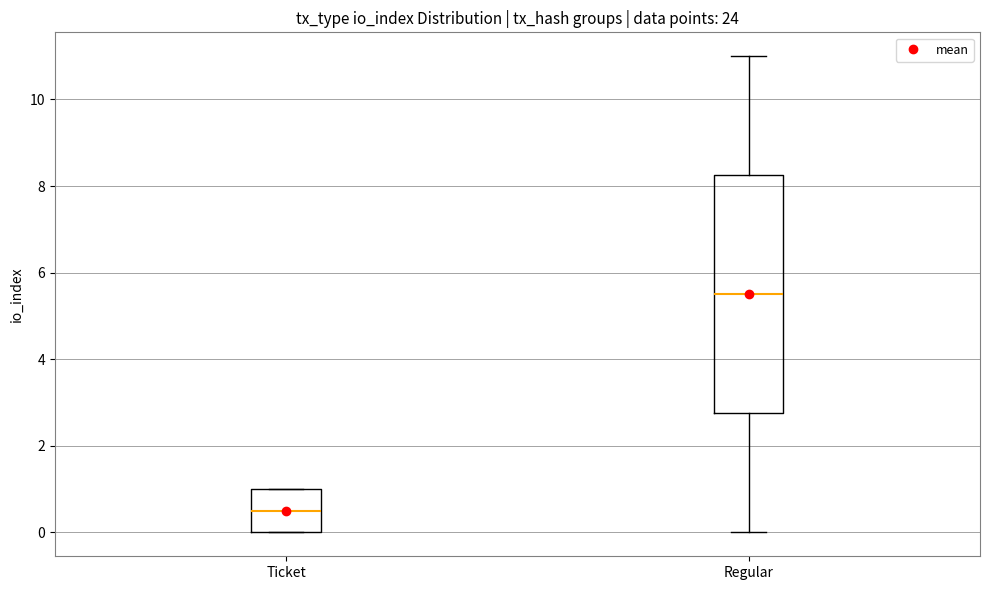

Where is the lower edge of the box for Ticket on the y-axis? The values are not printed on the chart, so give them approximately, as read against the axis.

0.0